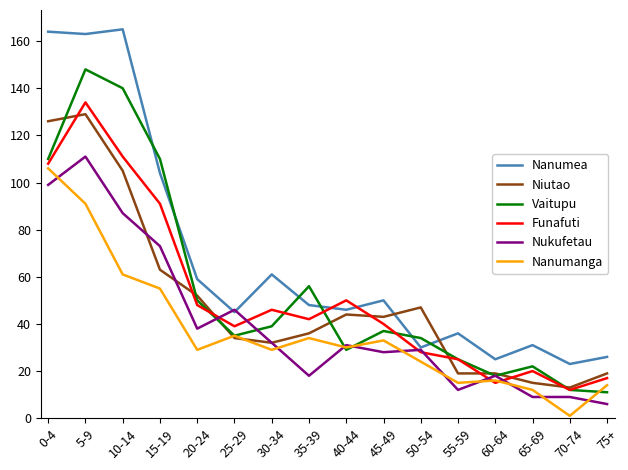

Rank the series by their maximum value, from highest to lowest.

Nanumea, Vaitupu, Funafuti, Niutao, Nukufetau, Nanumanga